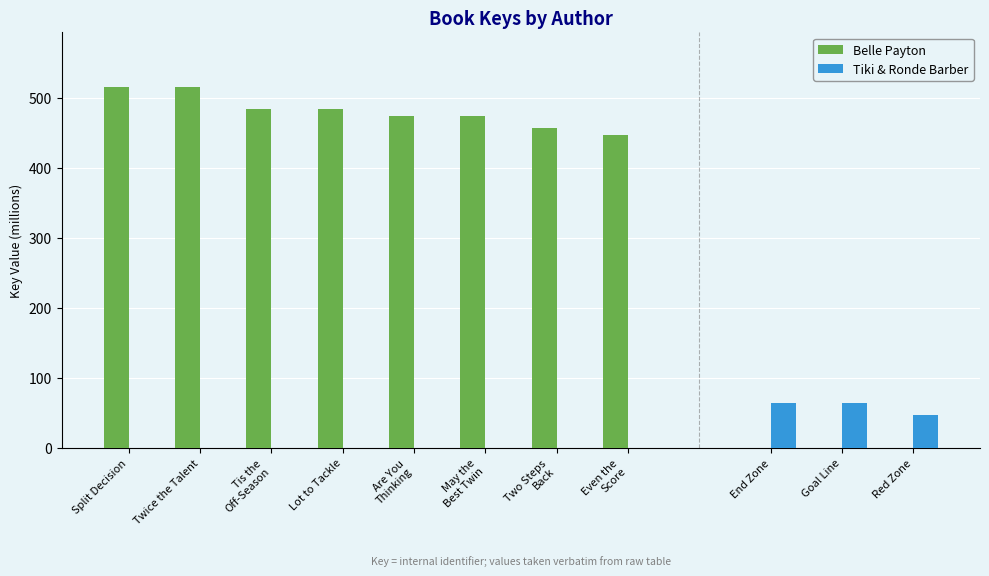

What is the maximum value for Belle Payton?

516.0